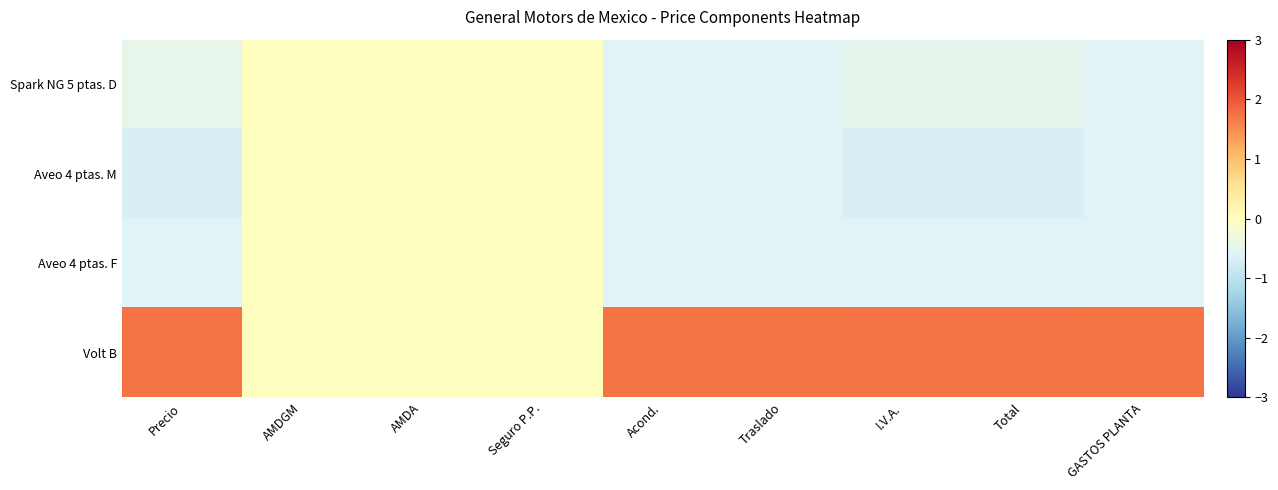

Reading right to left, list all the values displayed in this chart.

Spark NG 5 ptas. D: GASTOS PLANTA=-0.6	Total=-0.5	I.V.A.=-0.5	Traslado=-0.6	Acond.=-0.6	Seguro P.P.=0.0	AMDA=0.0	AMDGM=0.0	Precio=-0.5
Aveo 4 ptas. M: GASTOS PLANTA=-0.6	Total=-0.7	I.V.A.=-0.7	Traslado=-0.6	Acond.=-0.6	Seguro P.P.=0.0	AMDA=0.0	AMDGM=0.0	Precio=-0.7
Aveo 4 ptas. F: GASTOS PLANTA=-0.6	Total=-0.6	I.V.A.=-0.6	Traslado=-0.6	Acond.=-0.6	Seguro P.P.=0.0	AMDA=0.0	AMDGM=0.0	Precio=-0.6
Volt B: GASTOS PLANTA=1.7	Total=1.7	I.V.A.=1.7	Traslado=1.7	Acond.=1.7	Seguro P.P.=0.0	AMDA=0.0	AMDGM=0.0	Precio=1.7